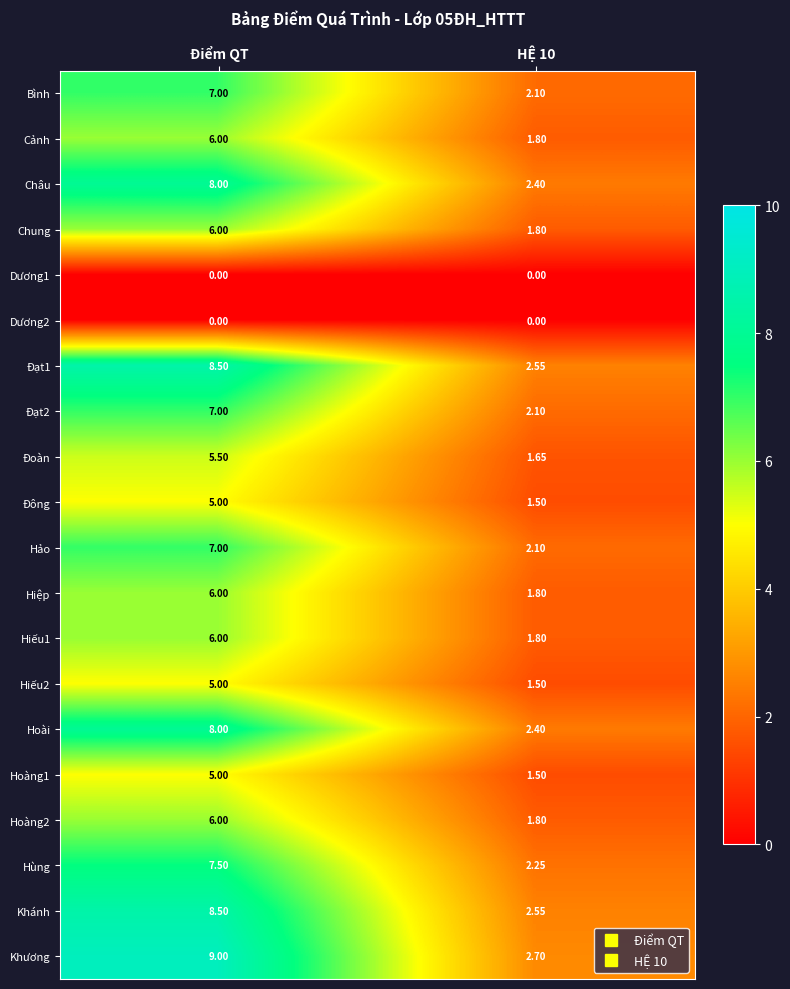

Which series has the widest spread of values?

Khương